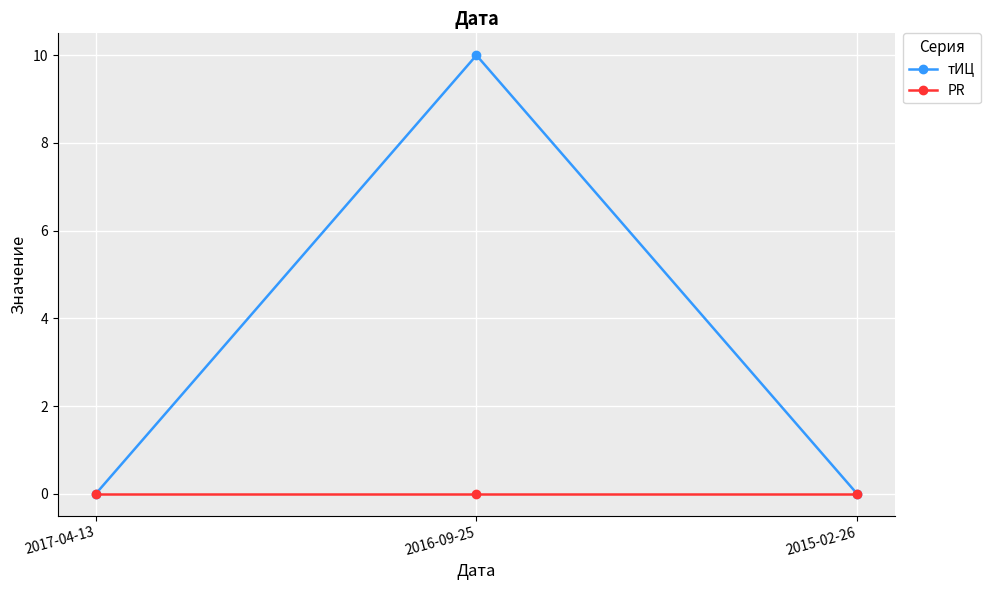

At which category is the sum across all series the highest?

2016-09-25